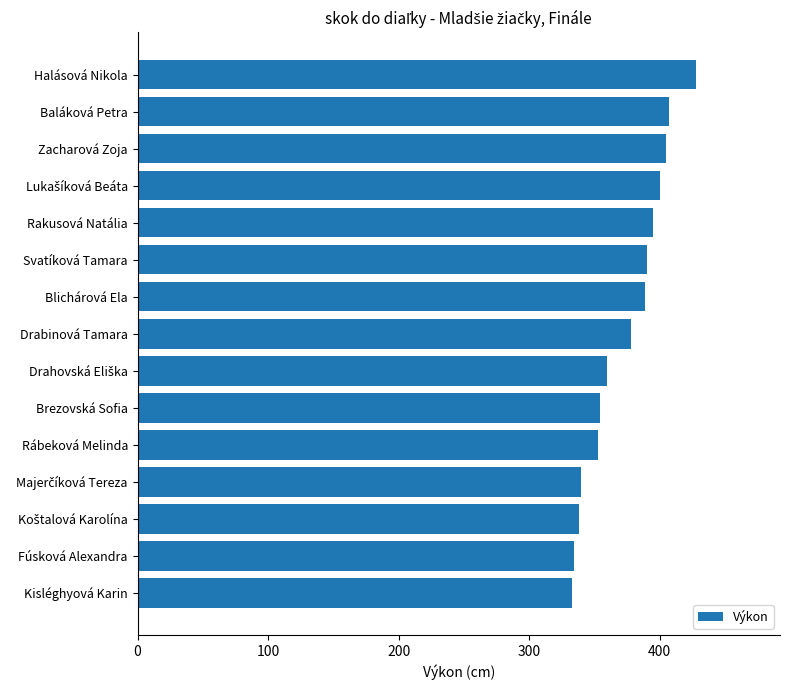

What is the greatest value displayed?

428